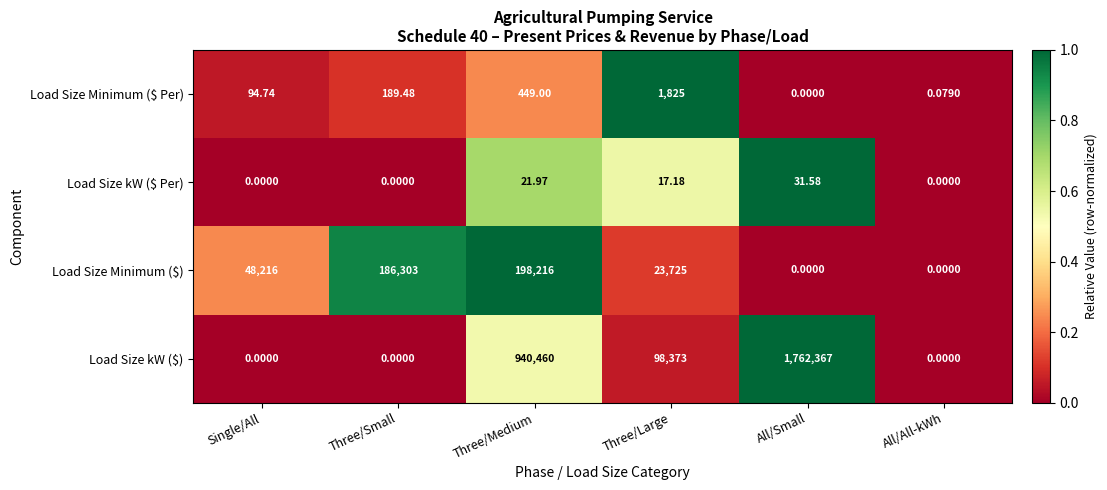

Which series has the largest total across all categories?

Load Size kW ($)